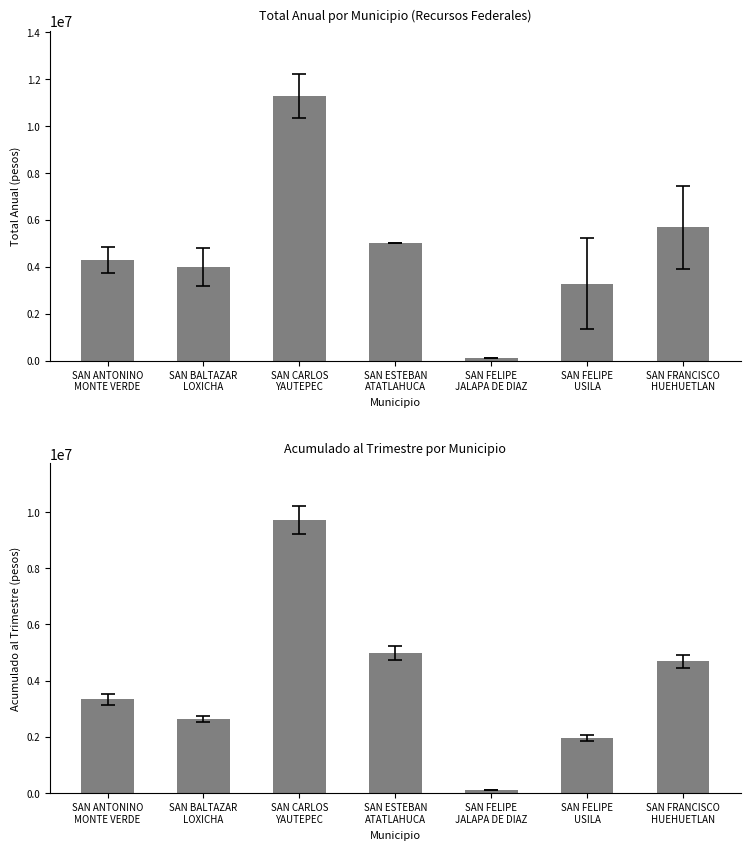

What is the spread (max minus min) of values at SAN FELIPE
USILA?

1327603